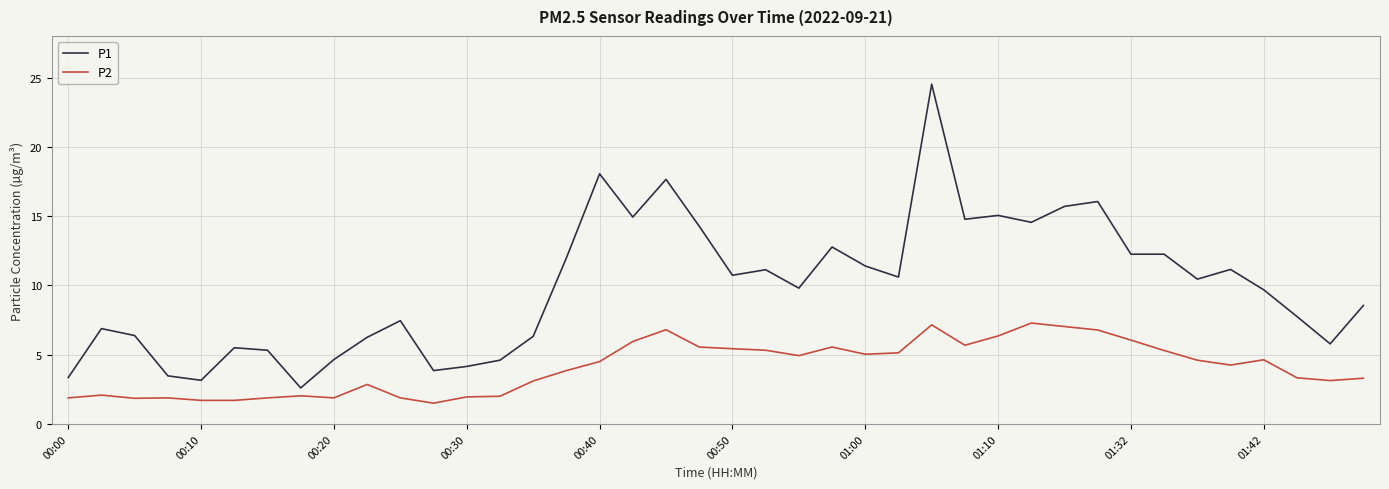

Which series has the widest spread of values?

P1